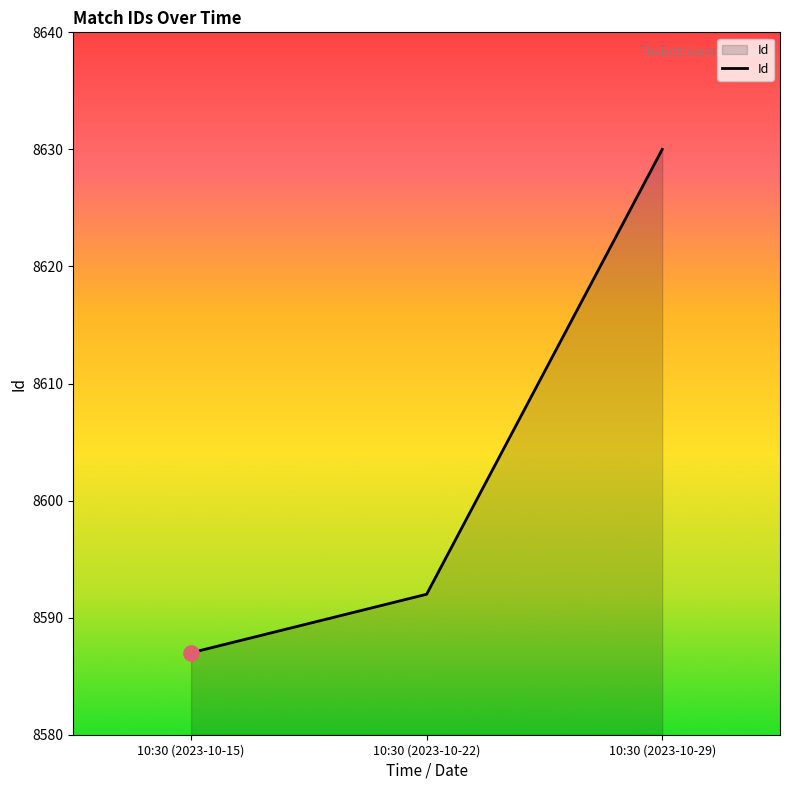

Approximately how many times larger is the value at 10:30 (2023-10-22) compared to 10:30 (2023-10-29)?

1.0